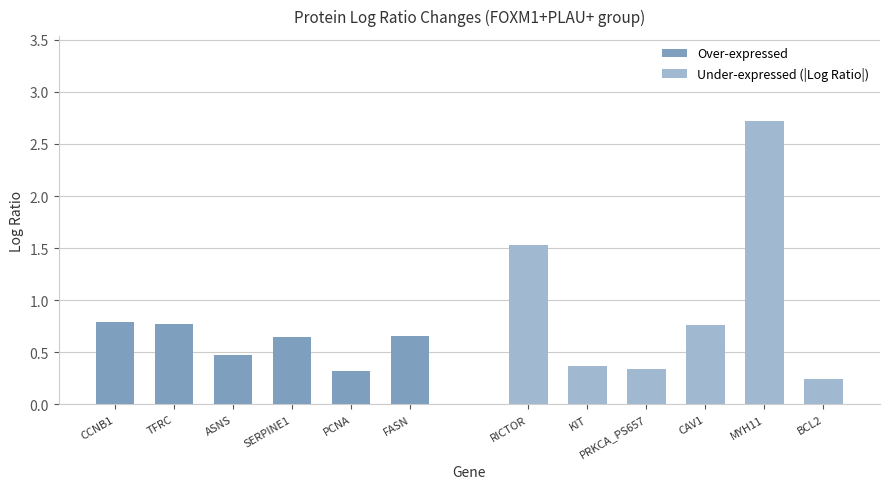

What is the maximum value for Under-expressed (|Log Ratio|)?

2.7